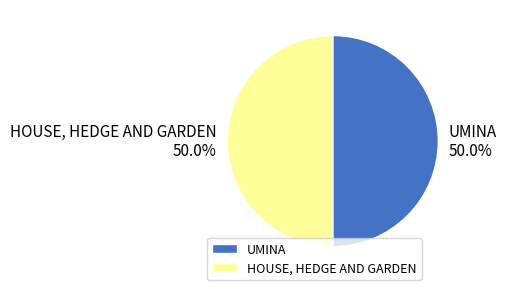

Is it true that HOUSE, HEDGE AND GARDEN is 50% of the pie?

True